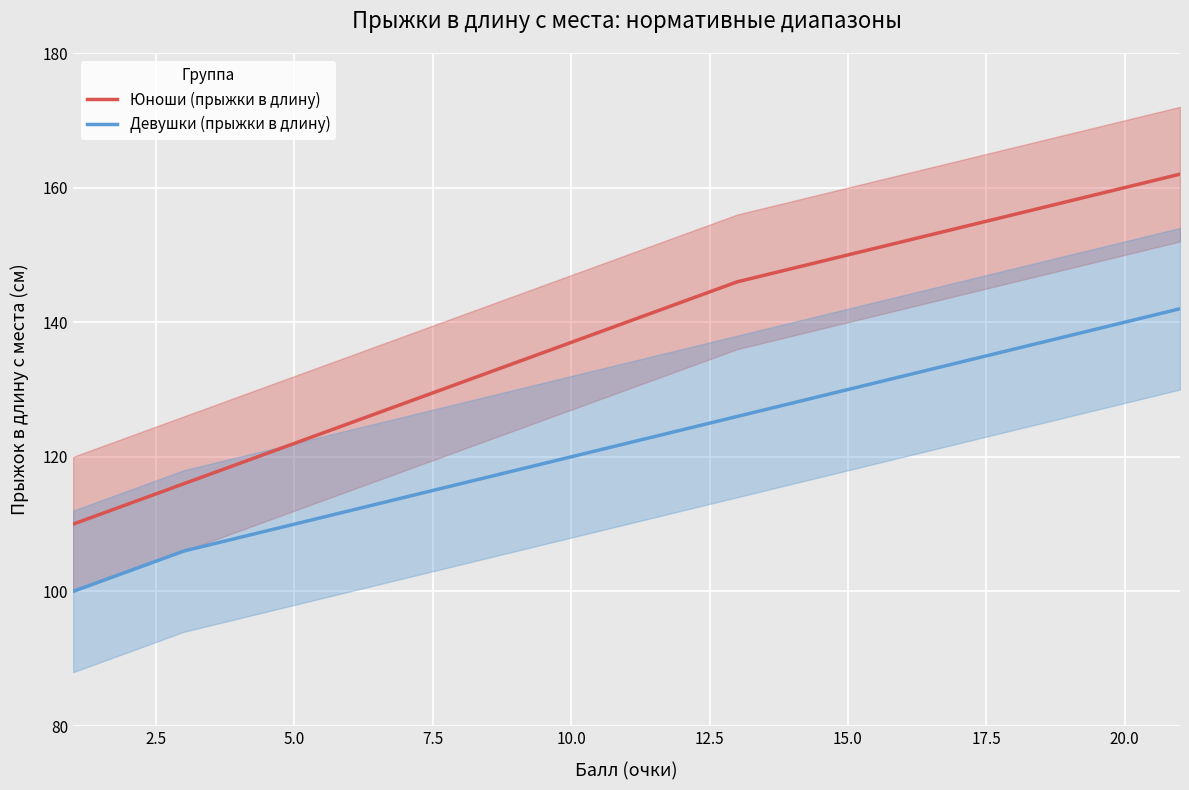

What is the difference between the second highest and minimum values in the Юноши (прыжки в длину) series?

50